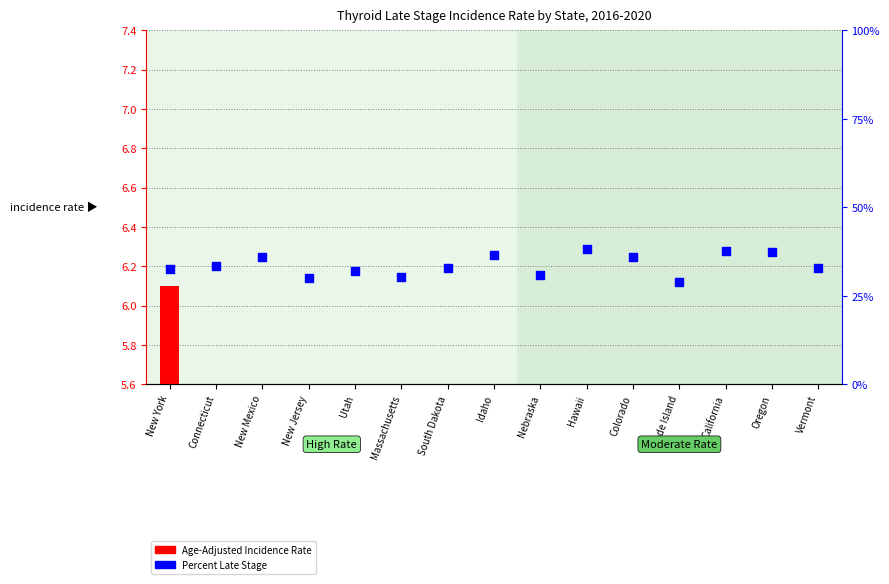

At how many categories does at least one series exceed 2?

15